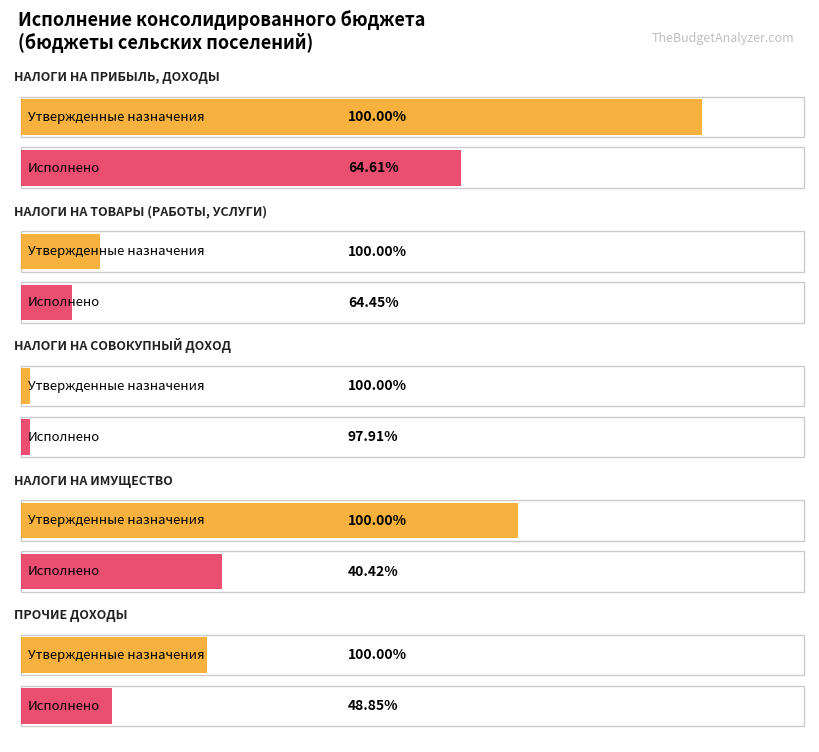

Does the chart contain stacked bars?

No